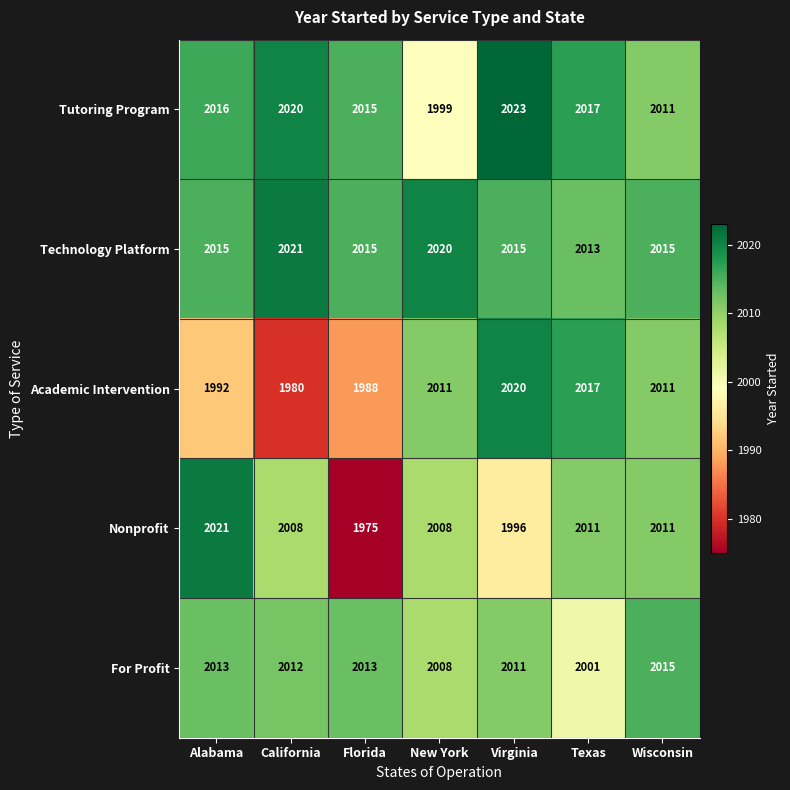

The value of For Profit at Wisconsin is 3264. True or false?

False